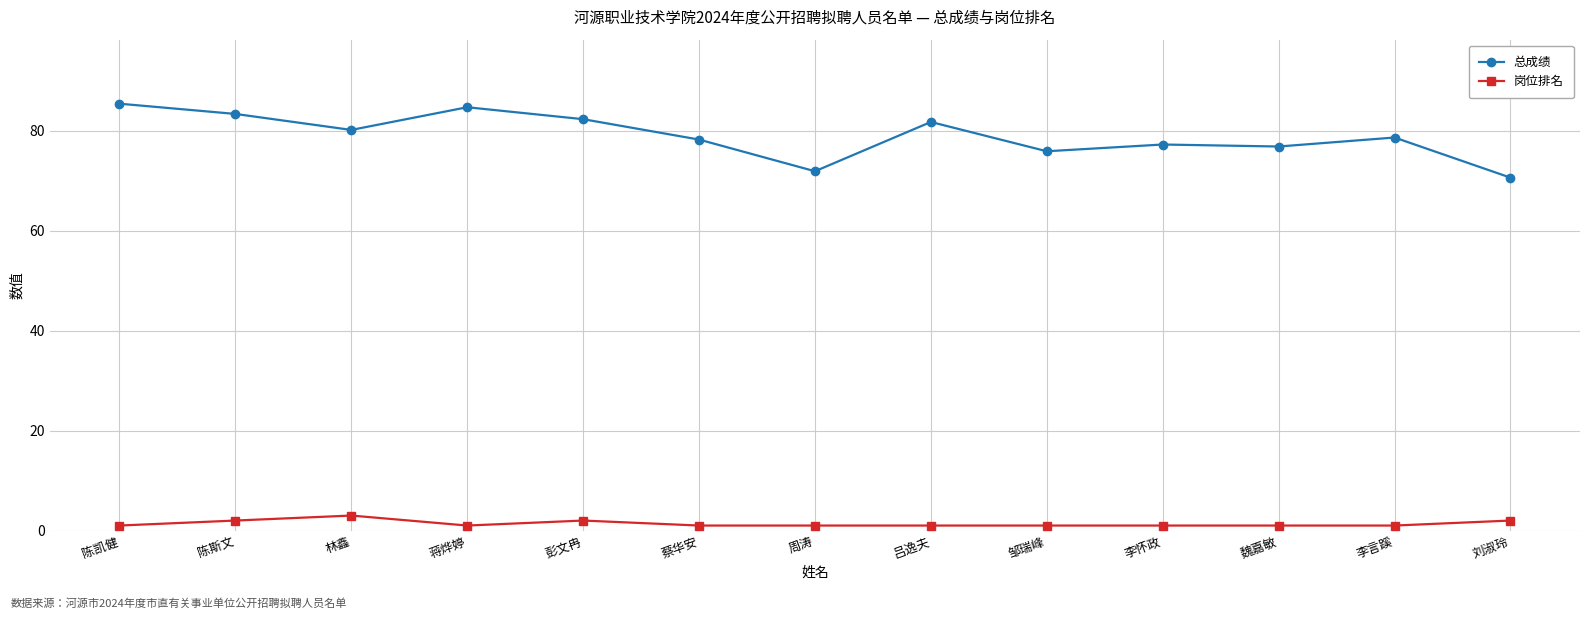

Is this an area chart (filled region under the line)?

No